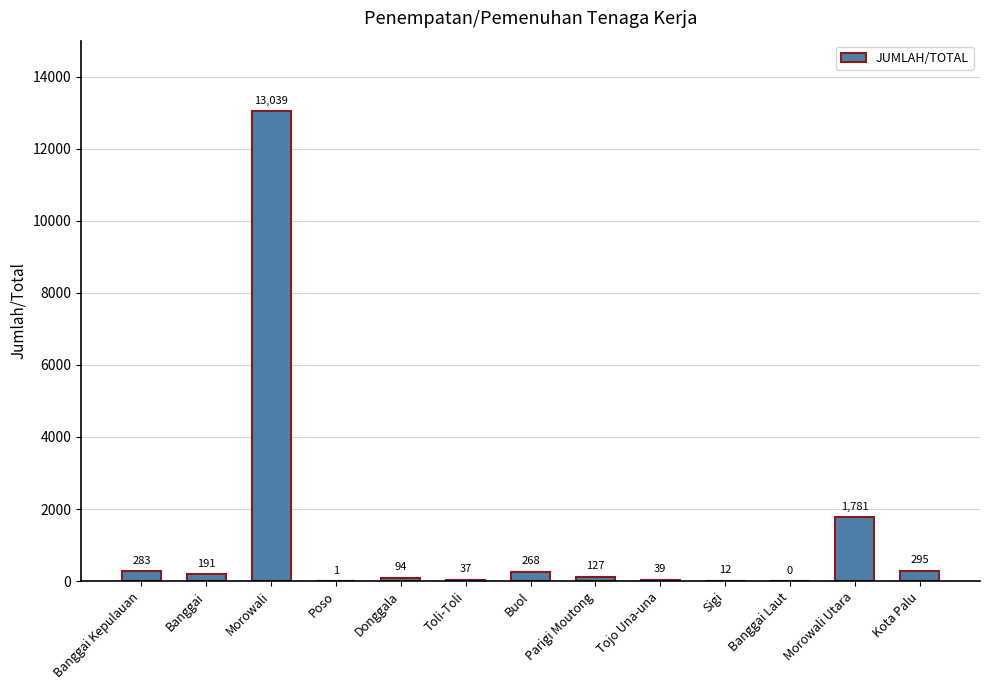

What is the sum of all values?

16167